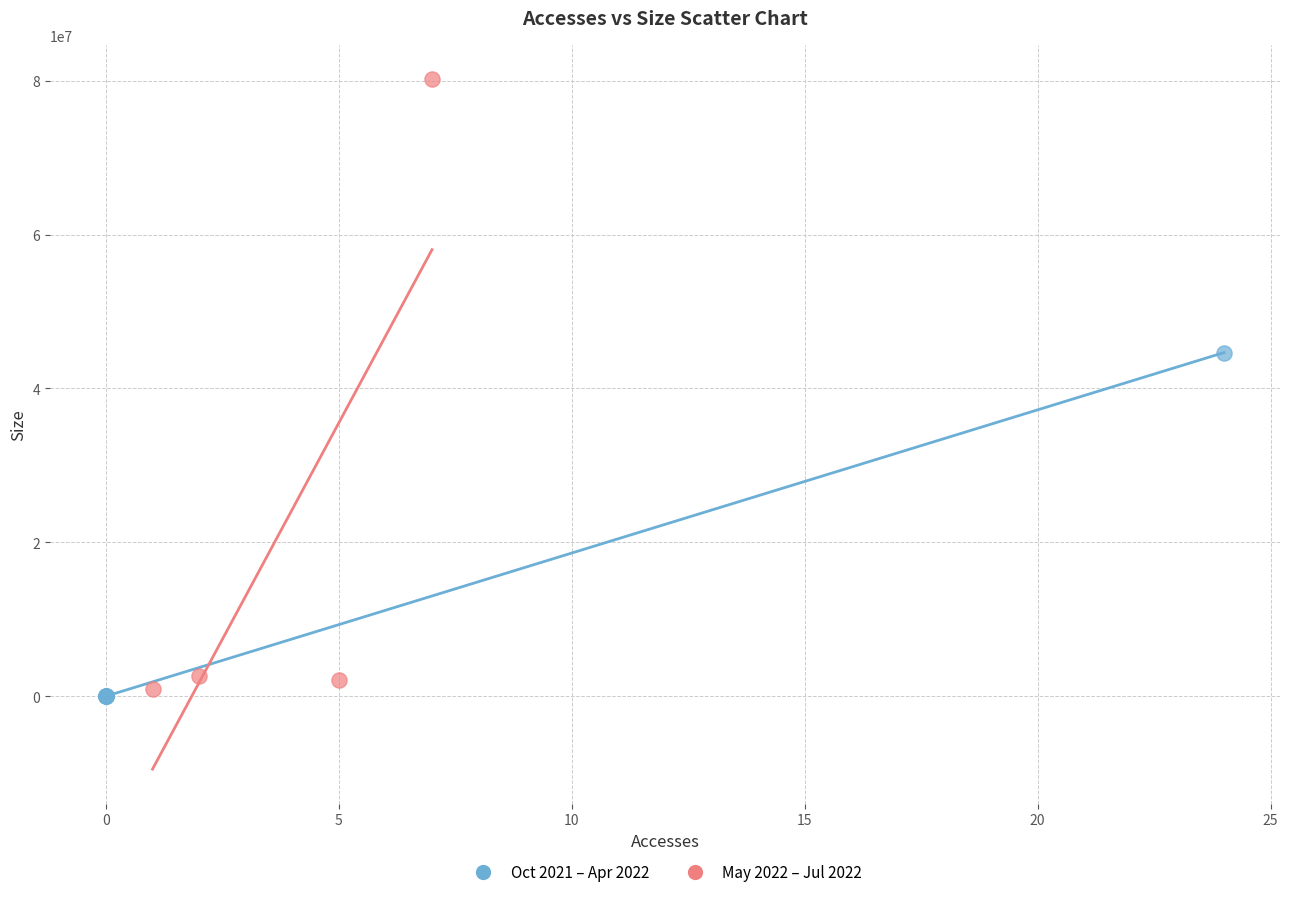

What are all the series names shown in the legend?

Oct 2021 – Apr 2022, May 2022 – Jul 2022